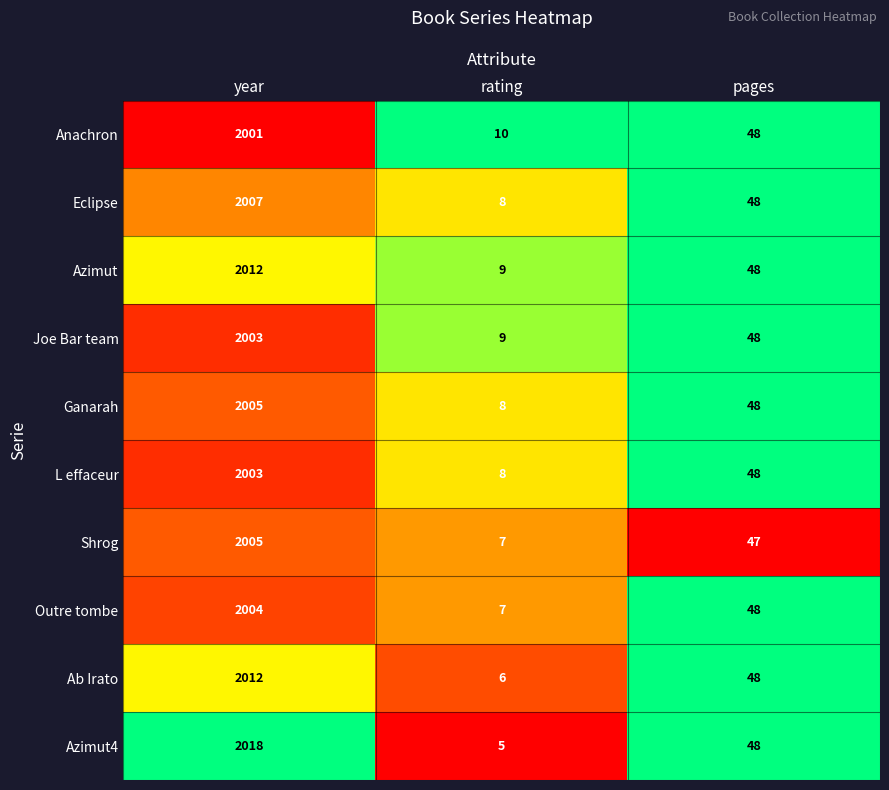

What is the difference between the maximum and second lowest values in the Eclipse series?

1959